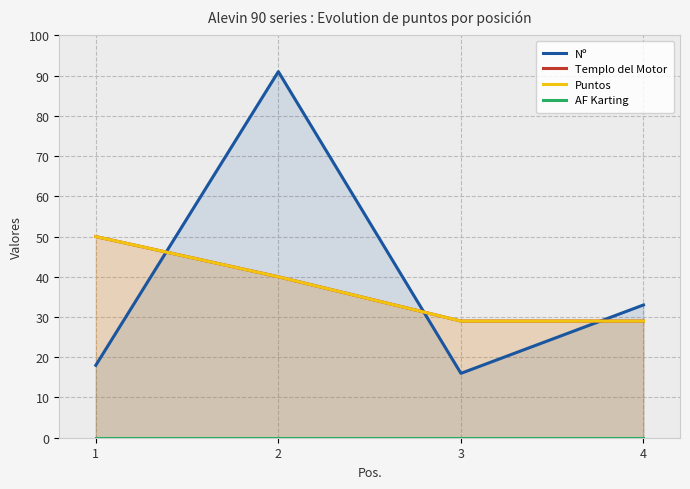

At which category is the sum across all series the highest?

2